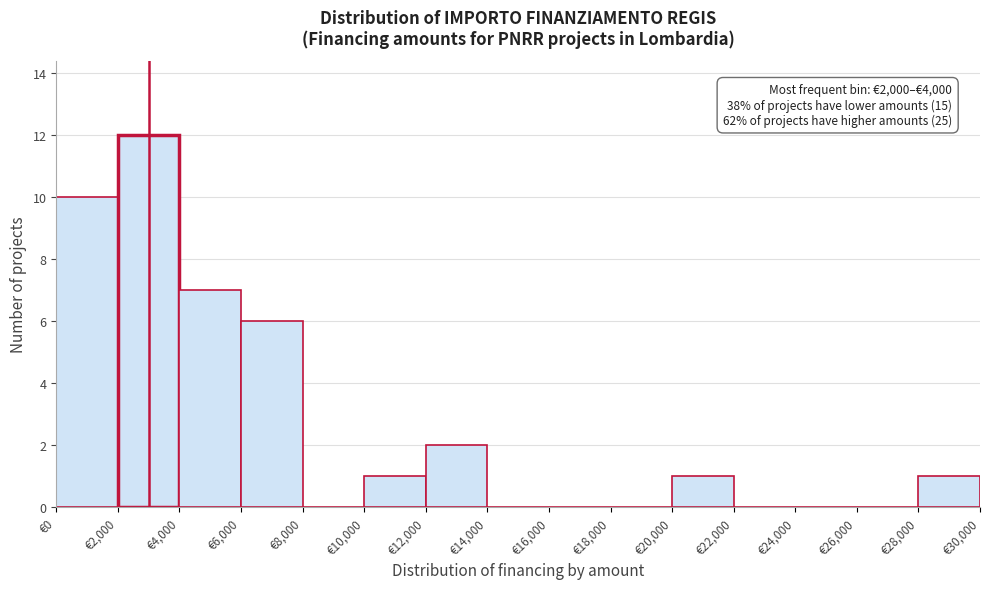

Over which range of the x-axis is the bar tallest?

2000 to 4000